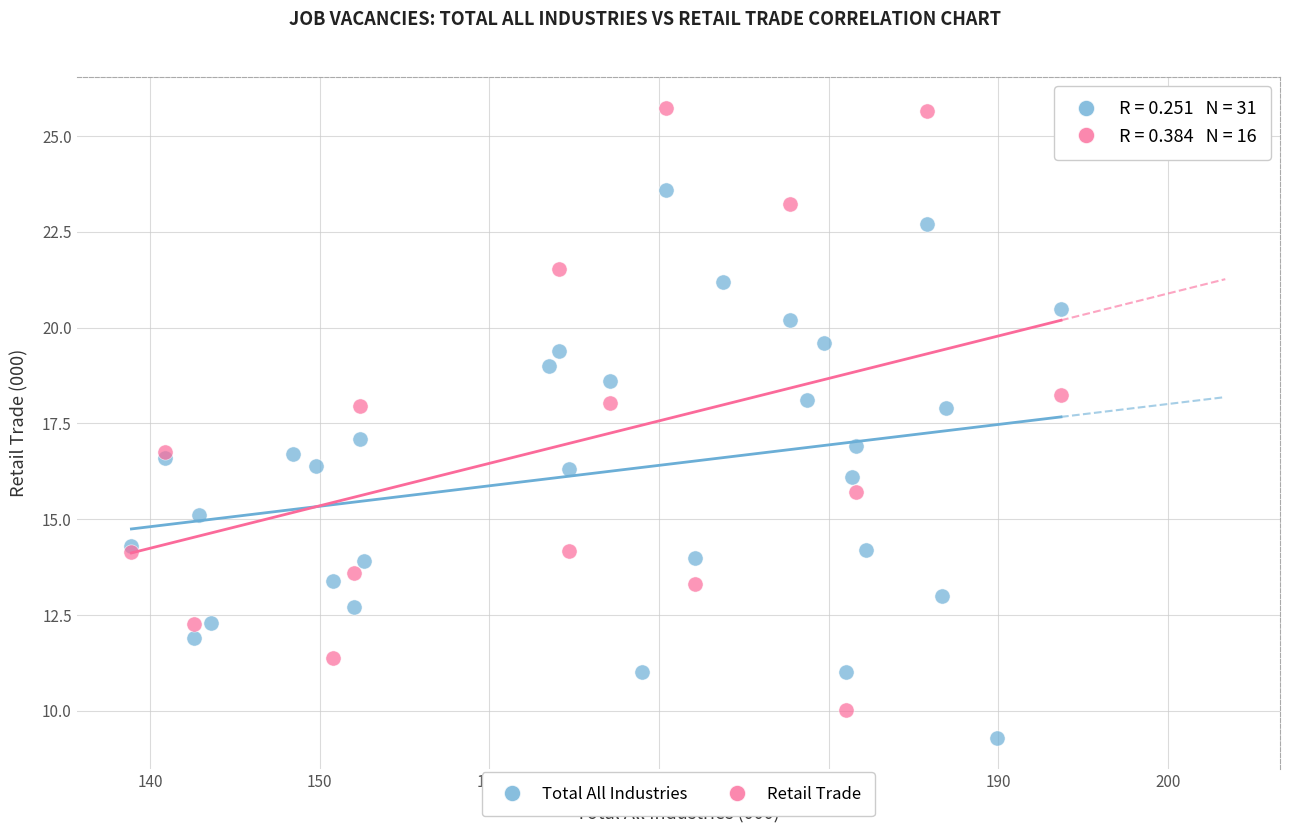

Which series reaches the maximum Y coordinate?

Retail Trade